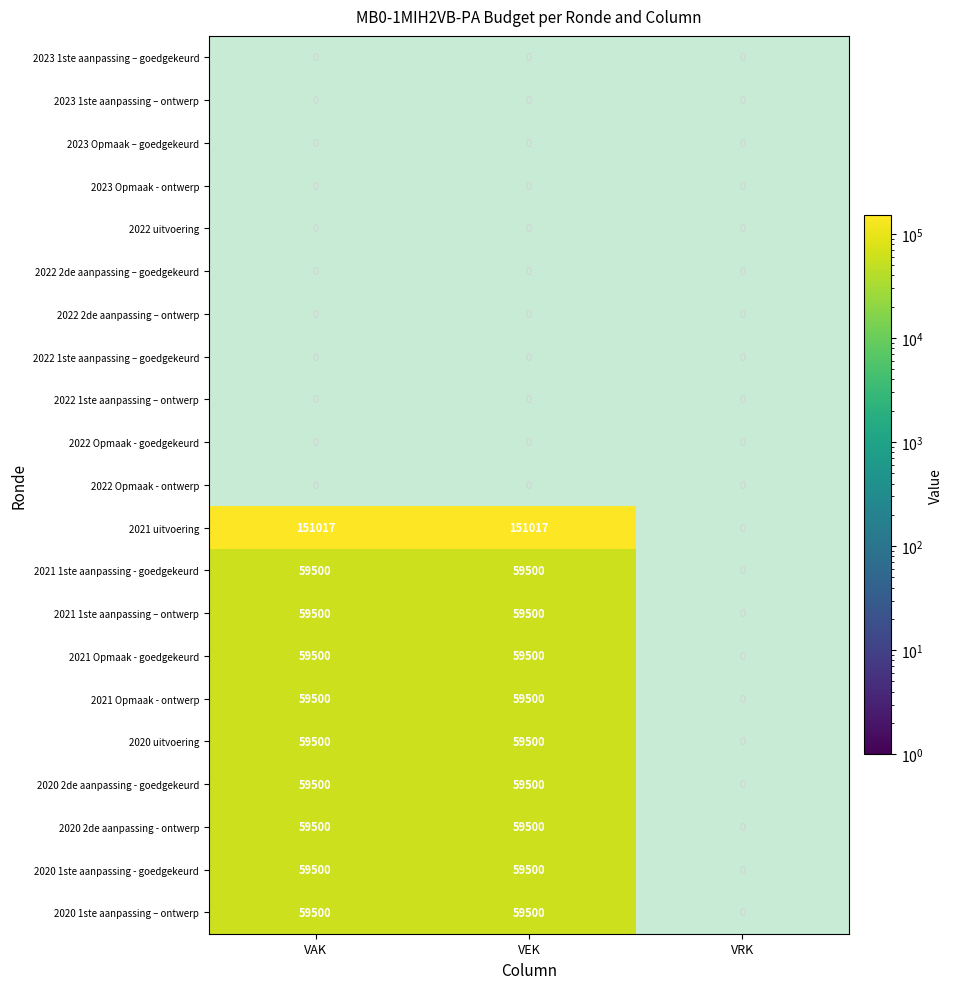

Is it true that 2020 2de aanpassing - ontwerp equals 84403 at 1?

False